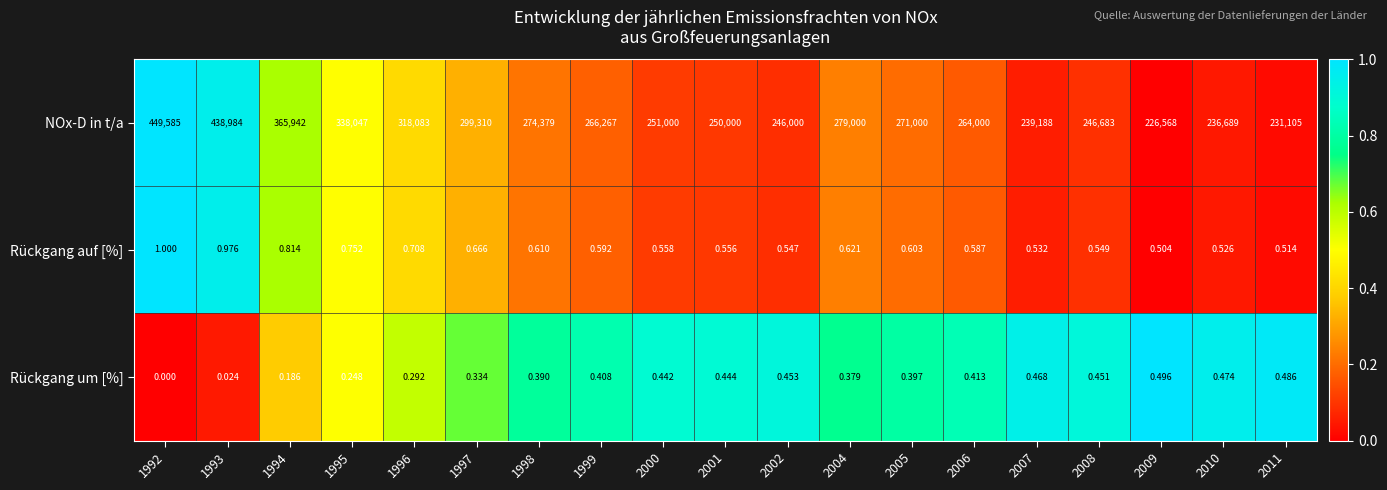

At which category does the chart reach its minimum across all series?

1992